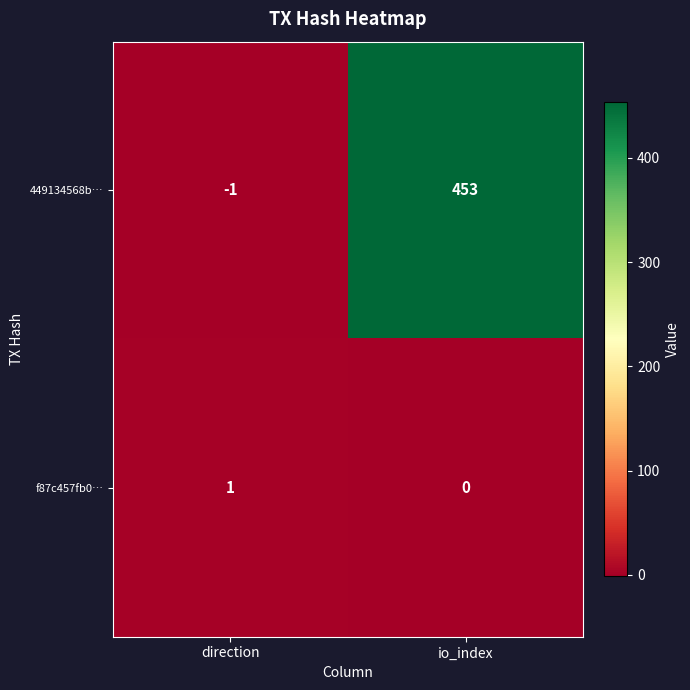

Which series changed the most between direction and io_index?

449134568b…